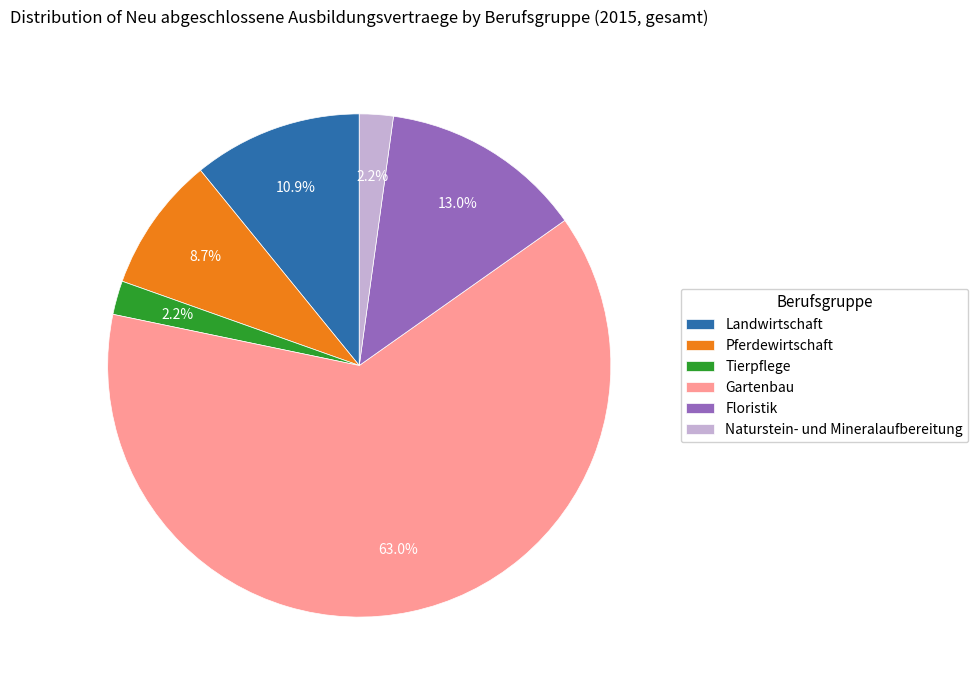

To the nearest percent, what percentage of the pie is Floristik?

13%